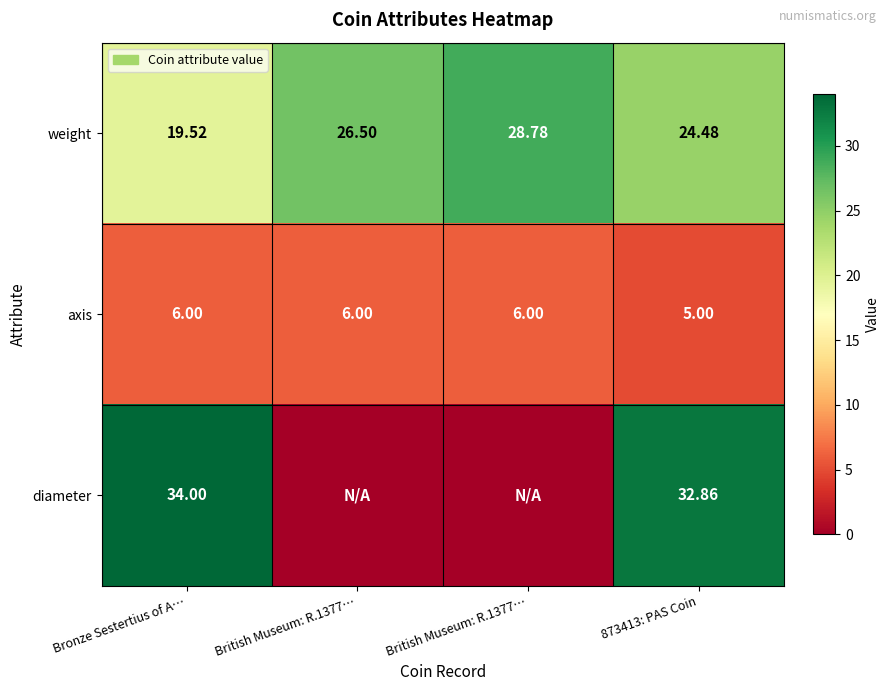

Rank the series by their maximum value, from lowest to highest.

axis, weight, diameter